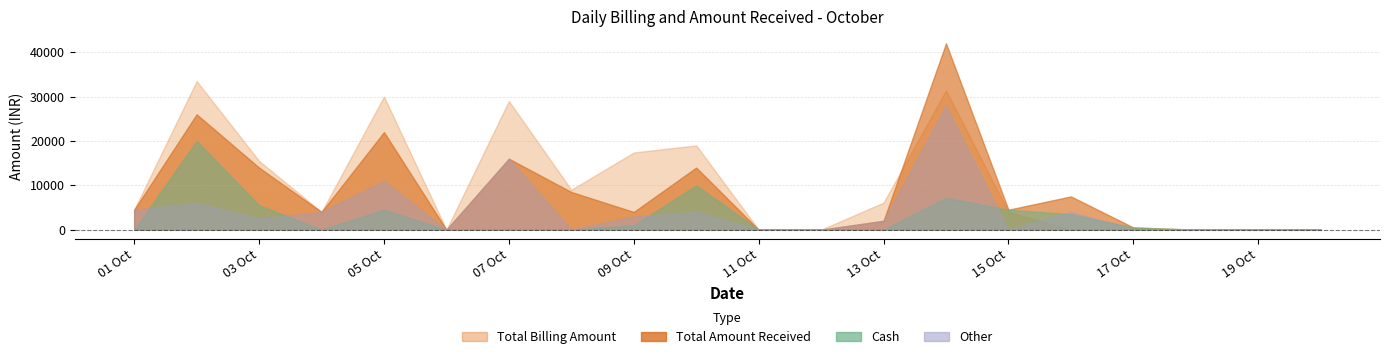

Which series has the largest range (max minus min)?

Total Amount Received